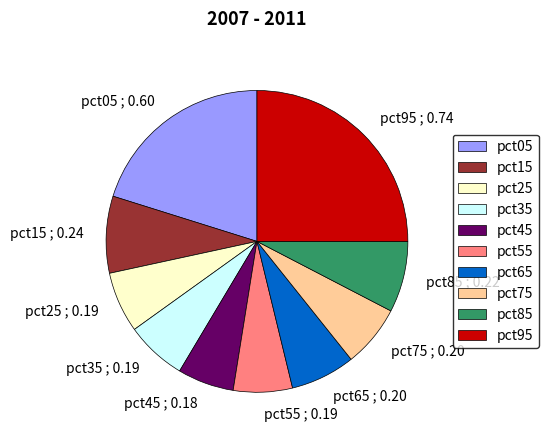

Does pct75 represent more than half of the total?

No